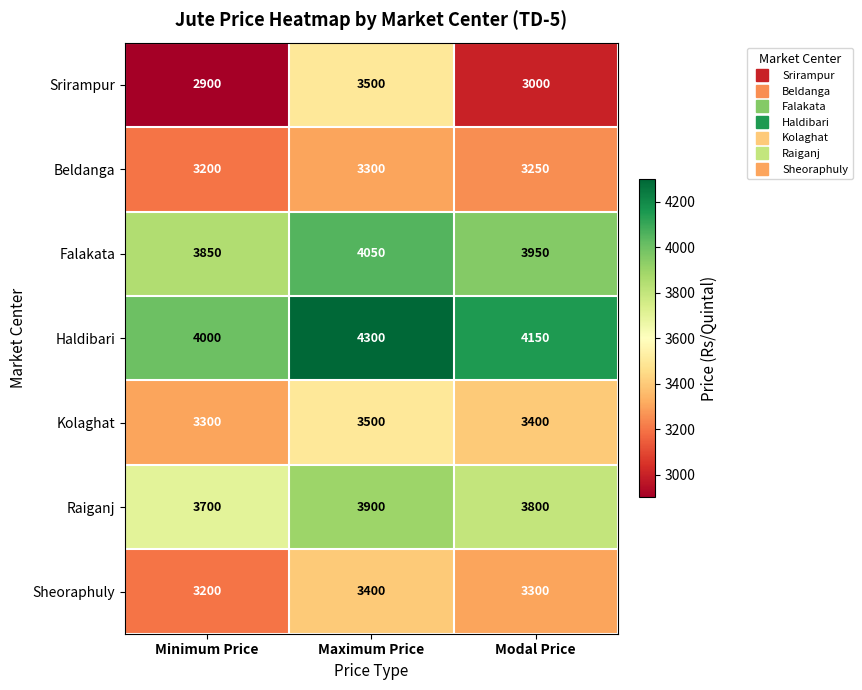

Where does the Beldanga series first go above 3250?

Maximum Price